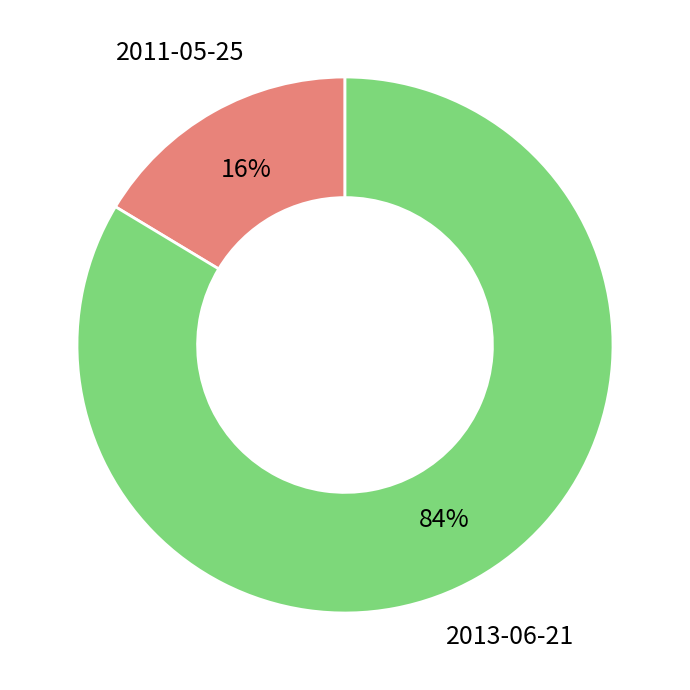

Rank the categories by value from highest to lowest.

2013-06-21, 2011-05-25